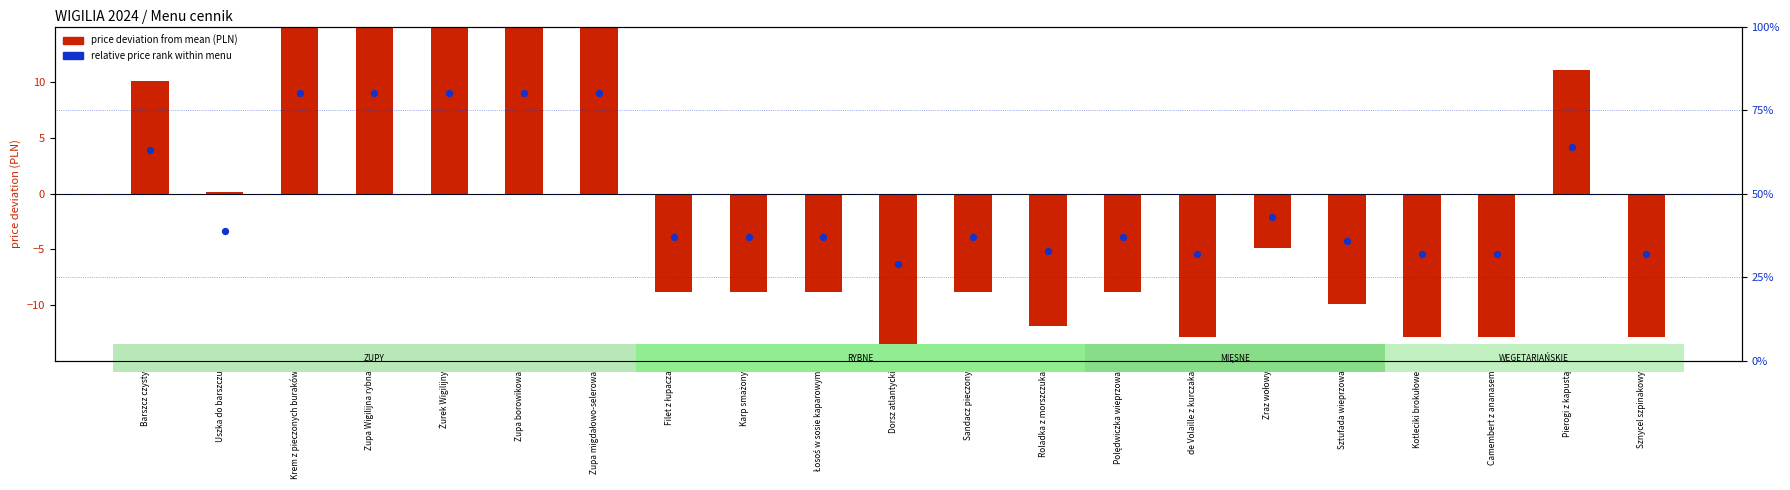

Which series has the largest total across all categories?

relative price rank